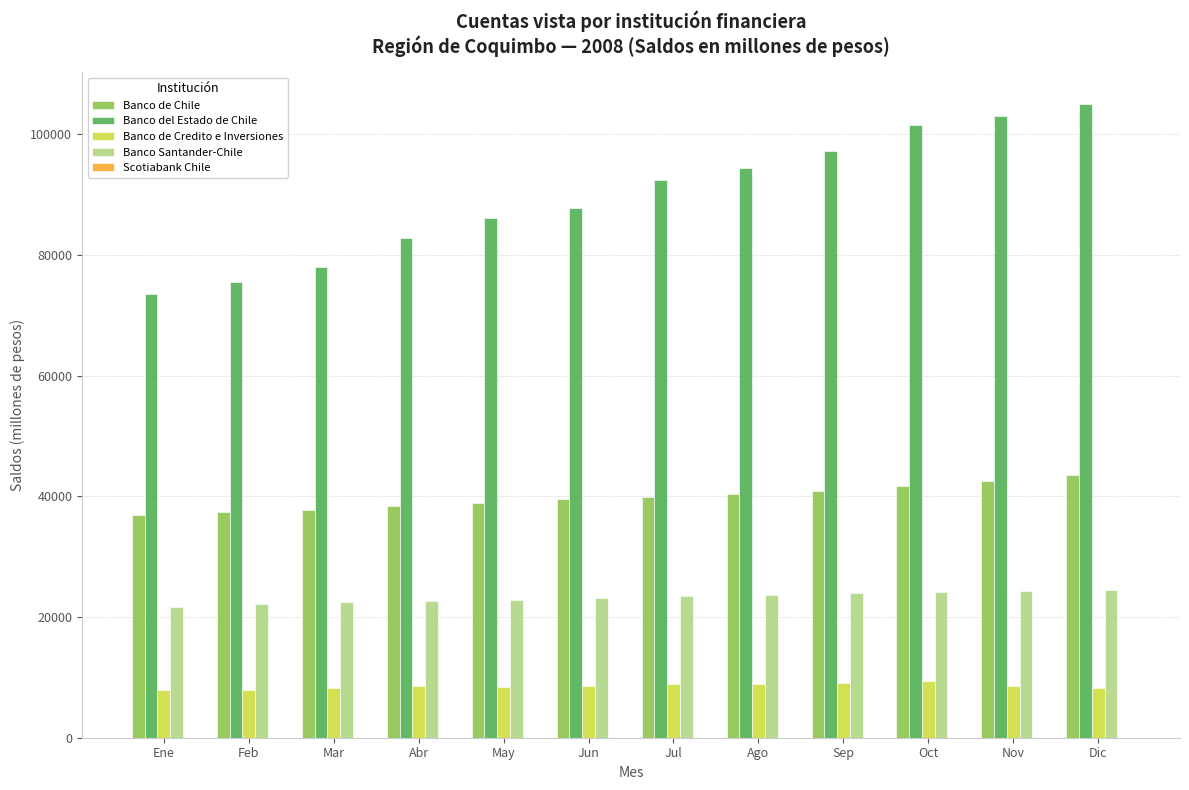

What is the sum of all Banco del Estado de Chile values?

1077748